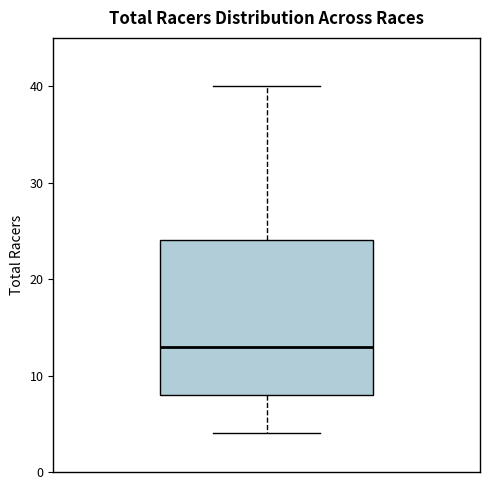

Transcribe this box plot: give where the median line is, the range the box spans, and where the two whiskers end, as read against the y-axis. The values are not printed on the chart, so give them approximately, as read against the axis.

median 13, box 8 to 24, whiskers 4 to 40